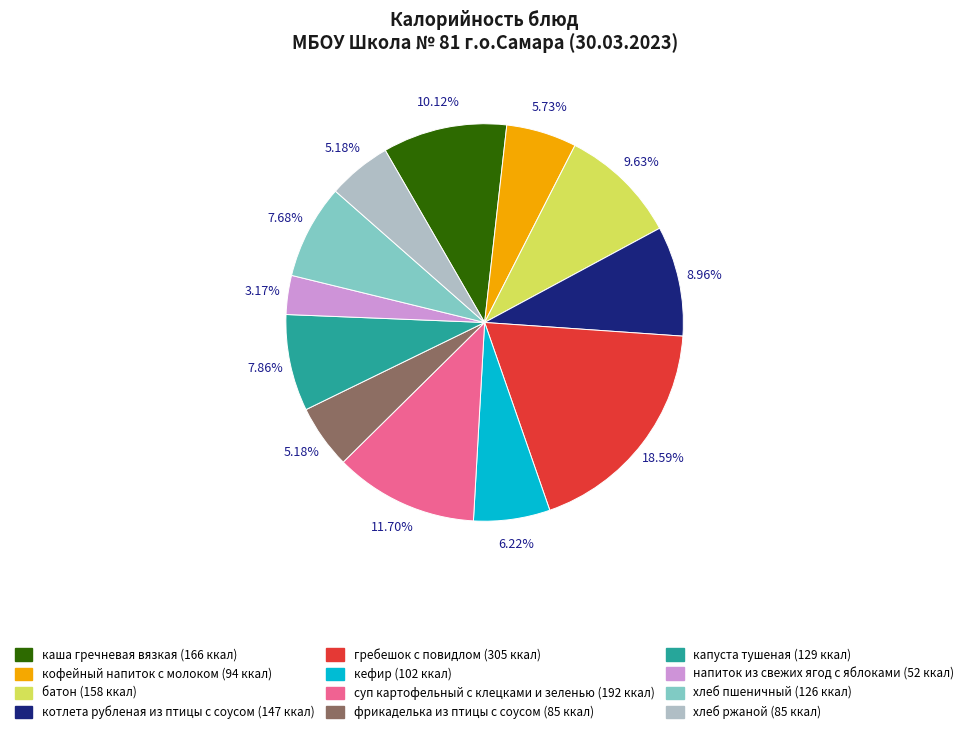

Does кофейный напиток с молоком represent more than half of the total?

No